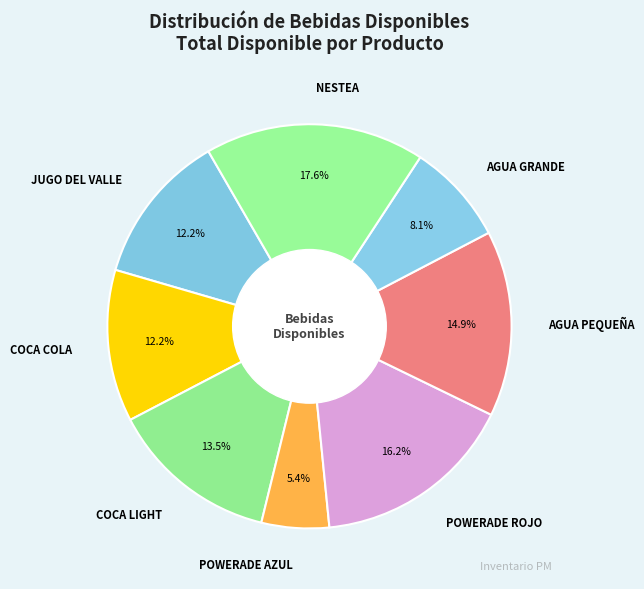

How many segments does this pie chart have?

8